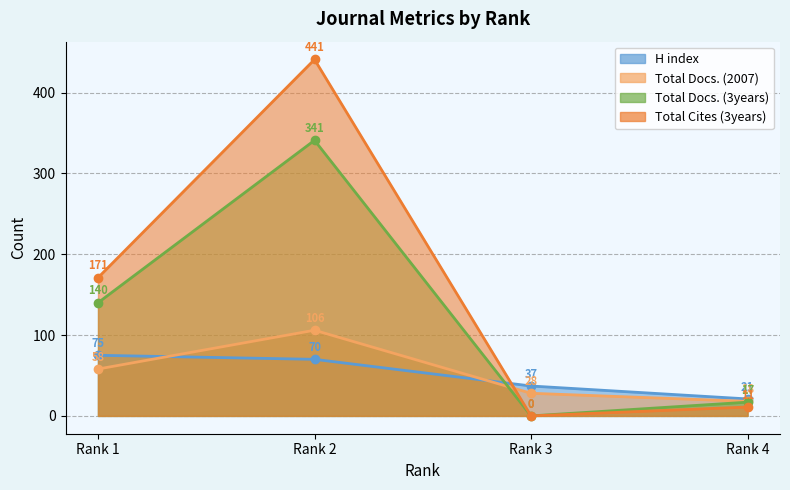

What is the value of the Total Docs. (3years) point at the 1st from the left?

140